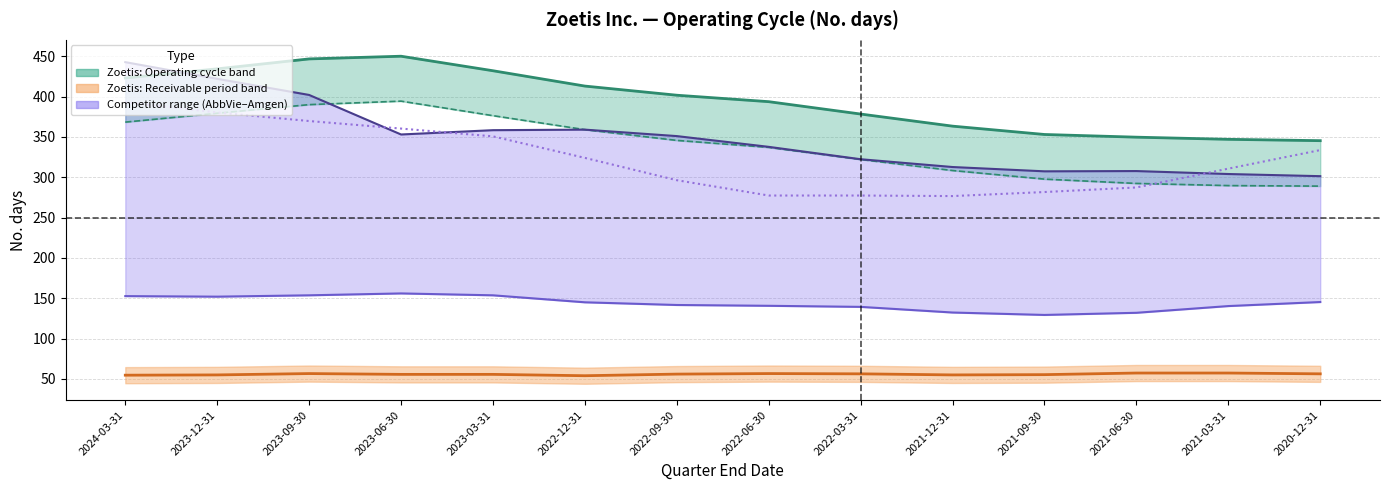

What is the maximum value shown in the chart?

450.0